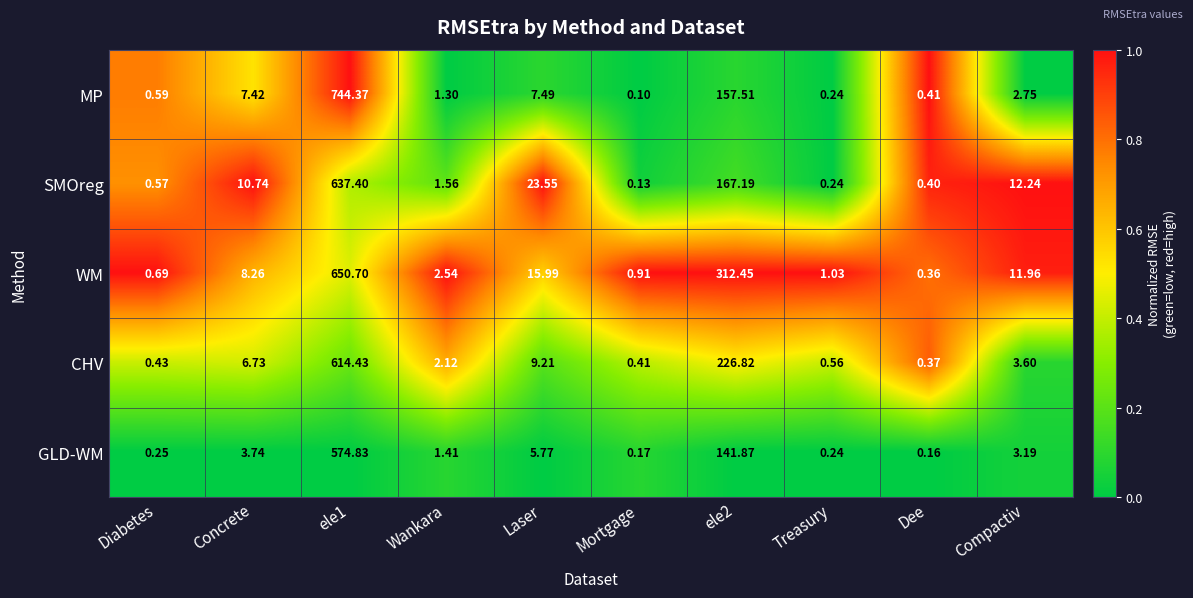

Is the value of SMOreg at ele2 greater than the value of MP at Dee?

Yes